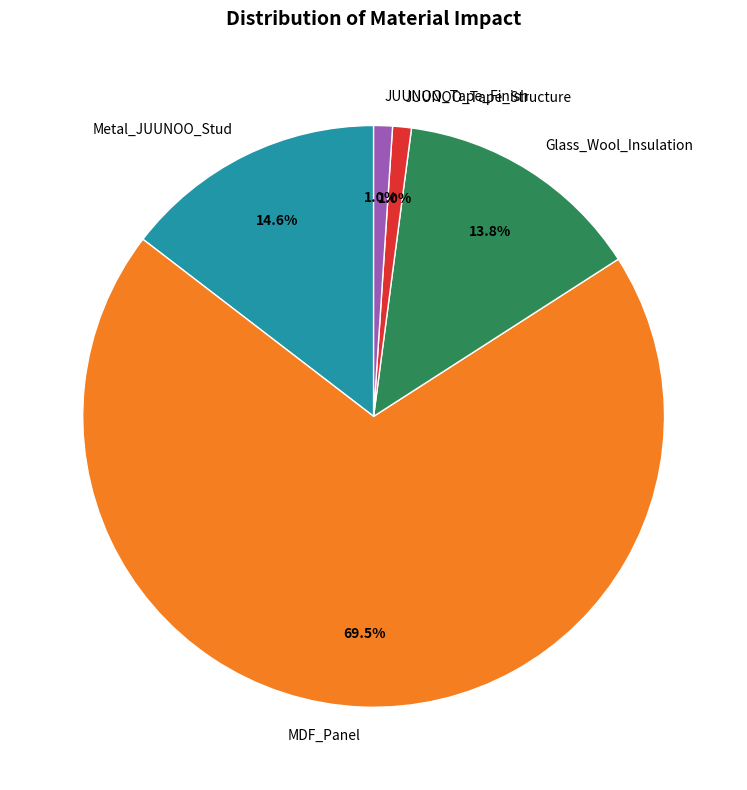

Do JUUNOO_Tape_Finish and Metal_JUUNOO_Stud together represent more than half of the pie?

No